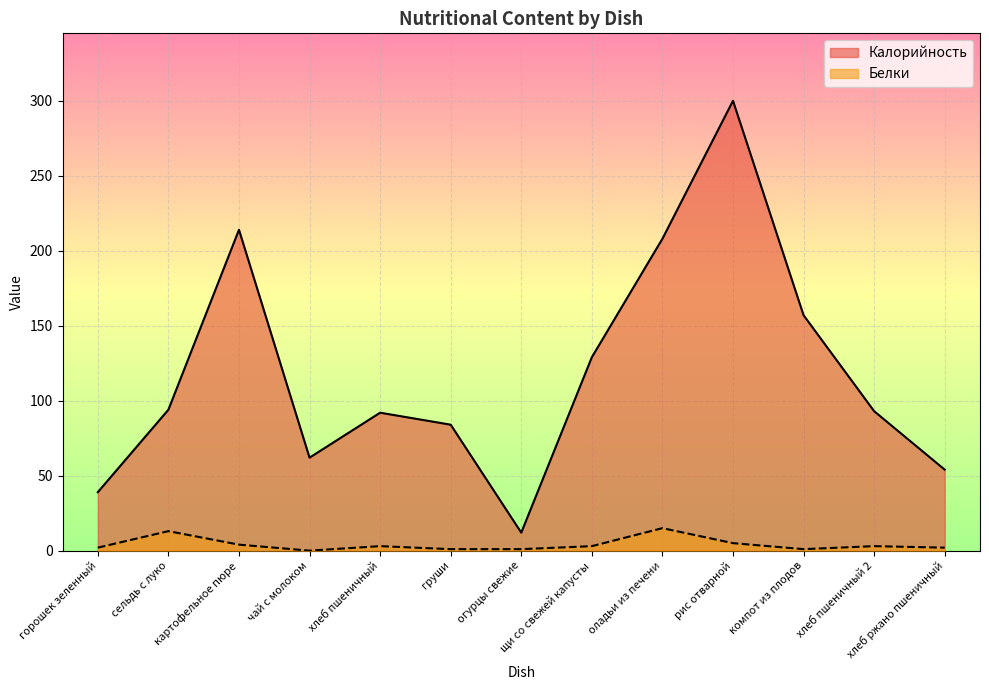

Does the chart display data point markers on the line(s)?

No